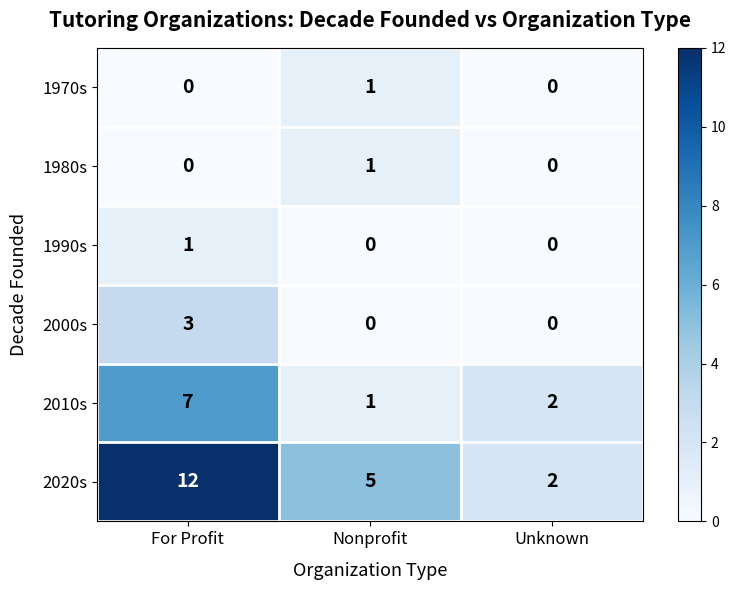

Rank the categories by 2020s value from lowest to highest.

Unknown, Nonprofit, For Profit